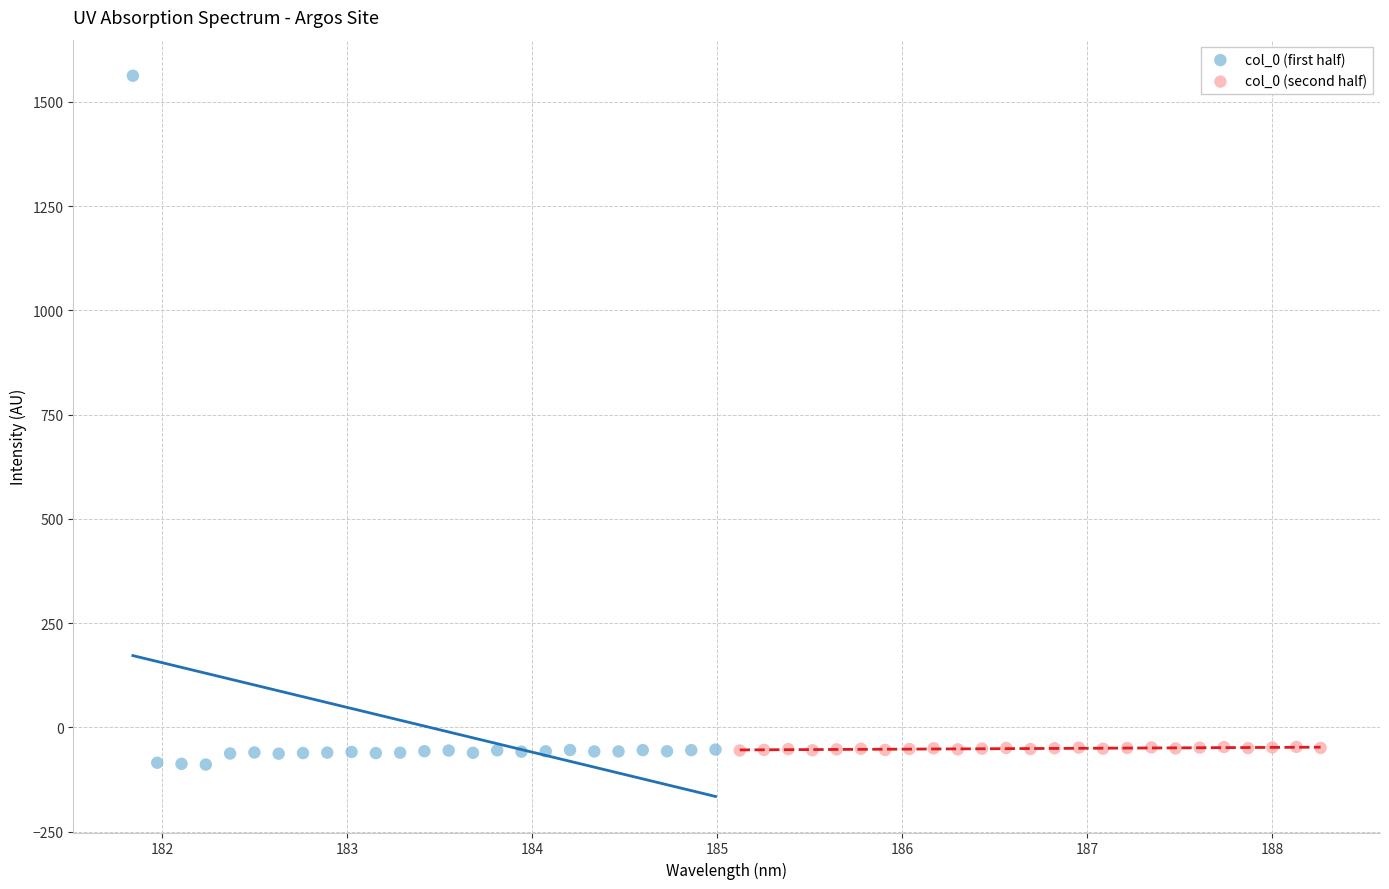

Which series reaches the maximum Y coordinate?

col_0 (first half)